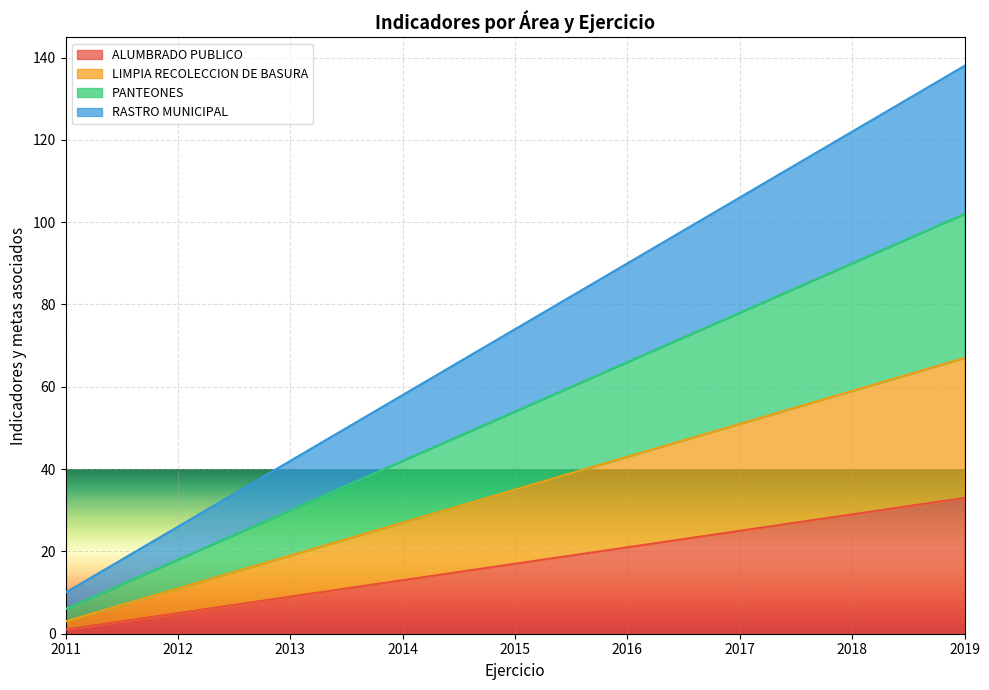

Does the chart display data point markers on the line(s)?

No